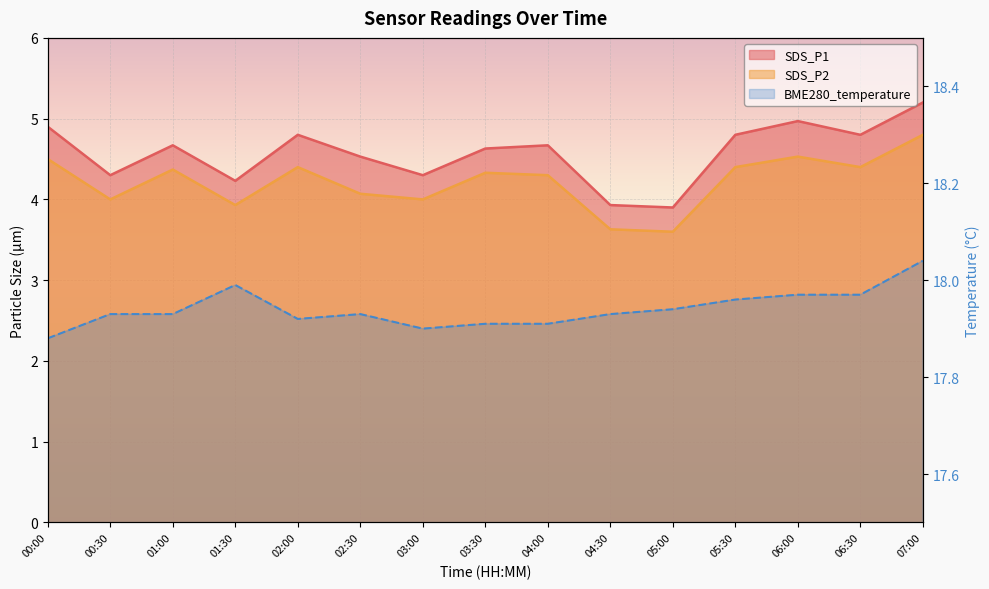

The chart shows a value of 17.9 at 03:30. True or false?

True